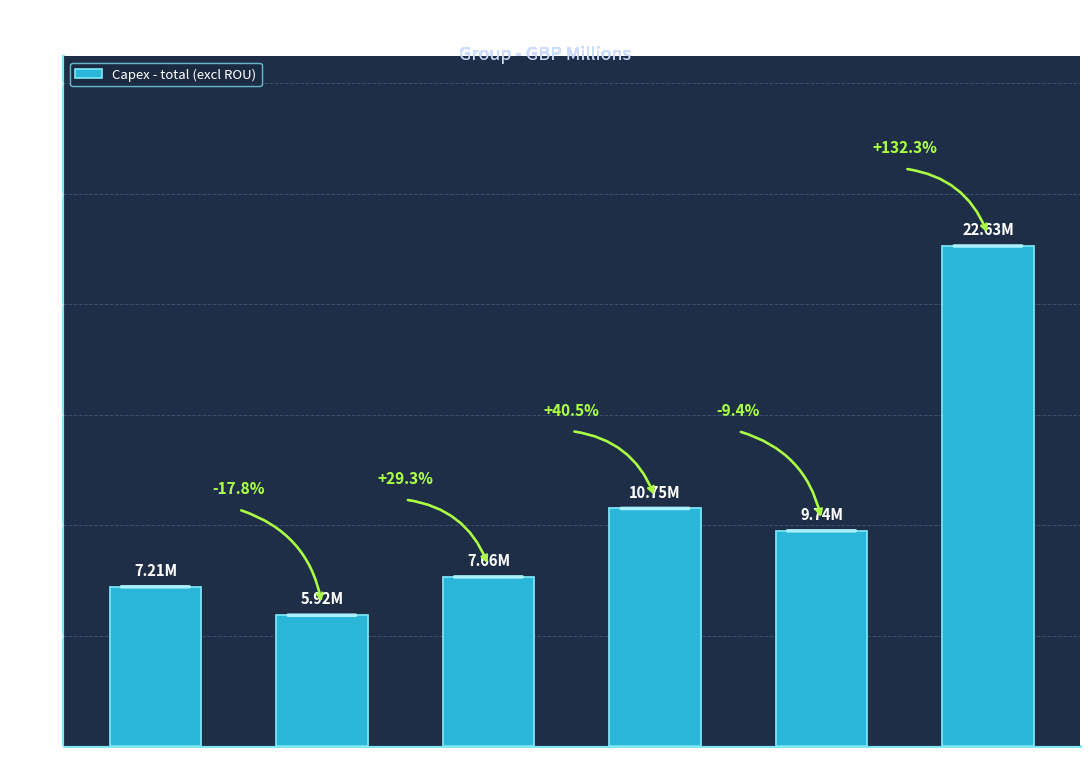

Where is the data nearest to the value 14?

FY21